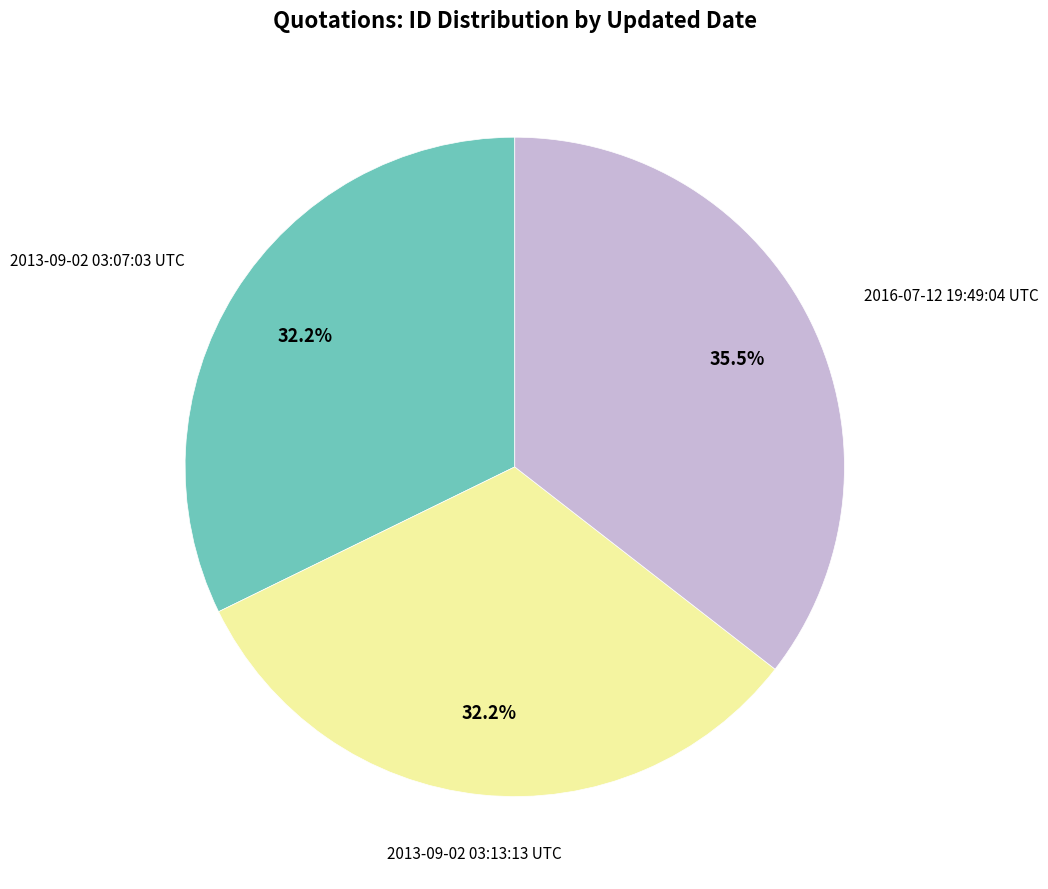

Count the number of slices in the pie.

3